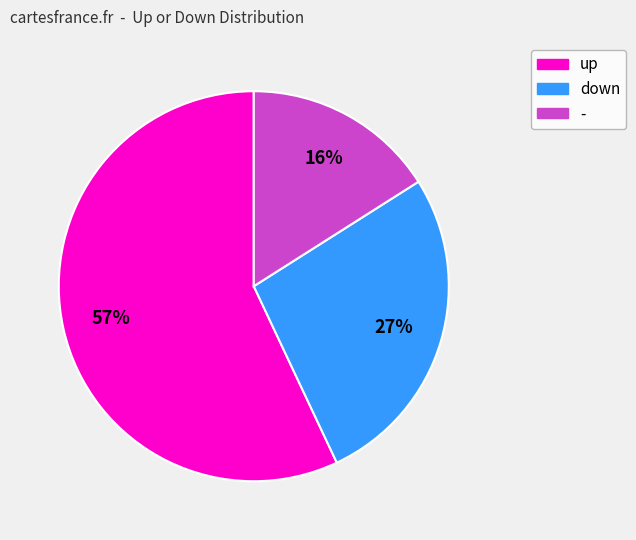

Which category has the smallest portion of the pie?

-